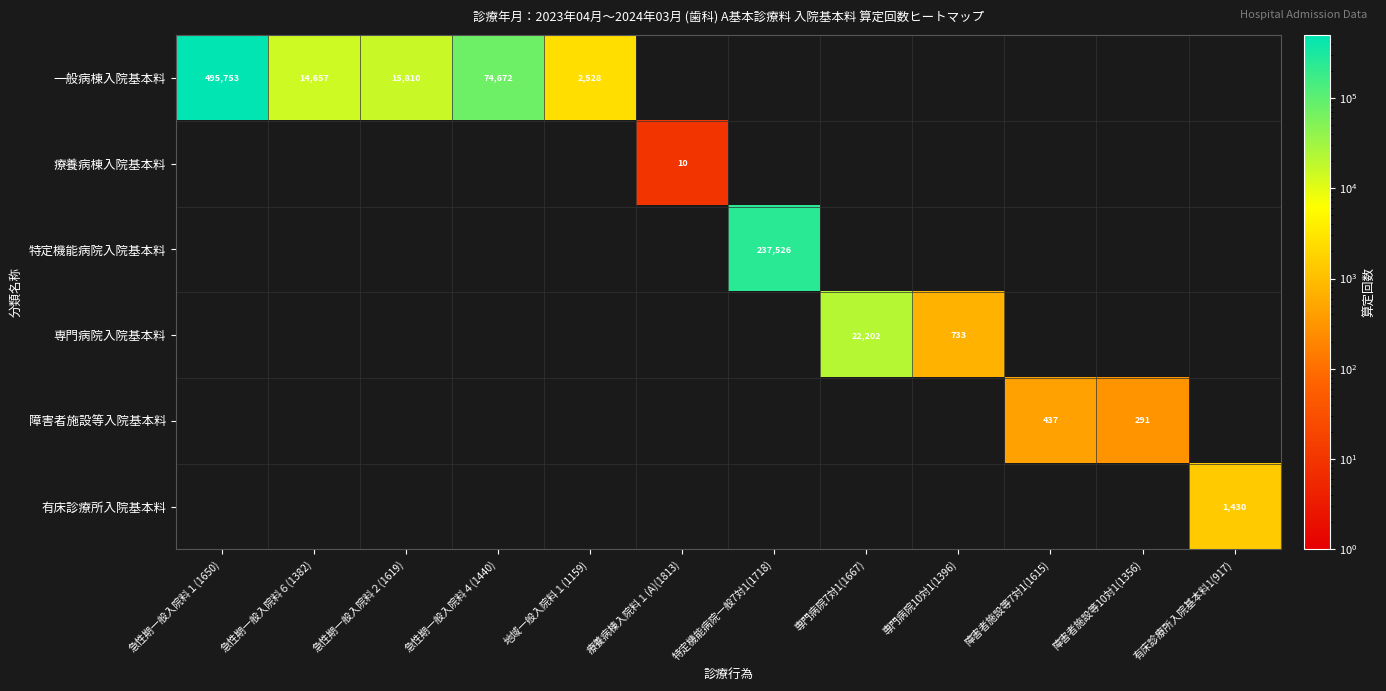

What is the difference between the 一般病棟入院基本料 values at 急性期一般入院料２(1619) and 急性期一般入院料６(1382)?

1153